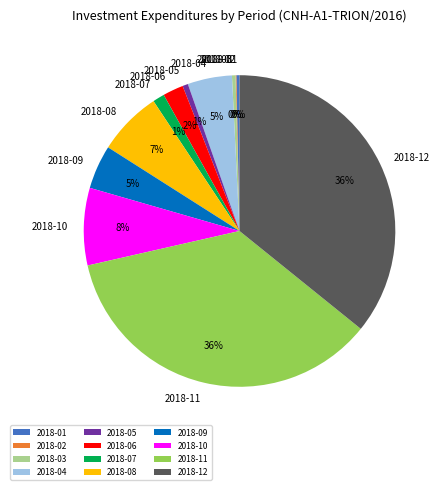

Approximately how many times larger is the value at 2018-04 compared to 2018-10?

0.6